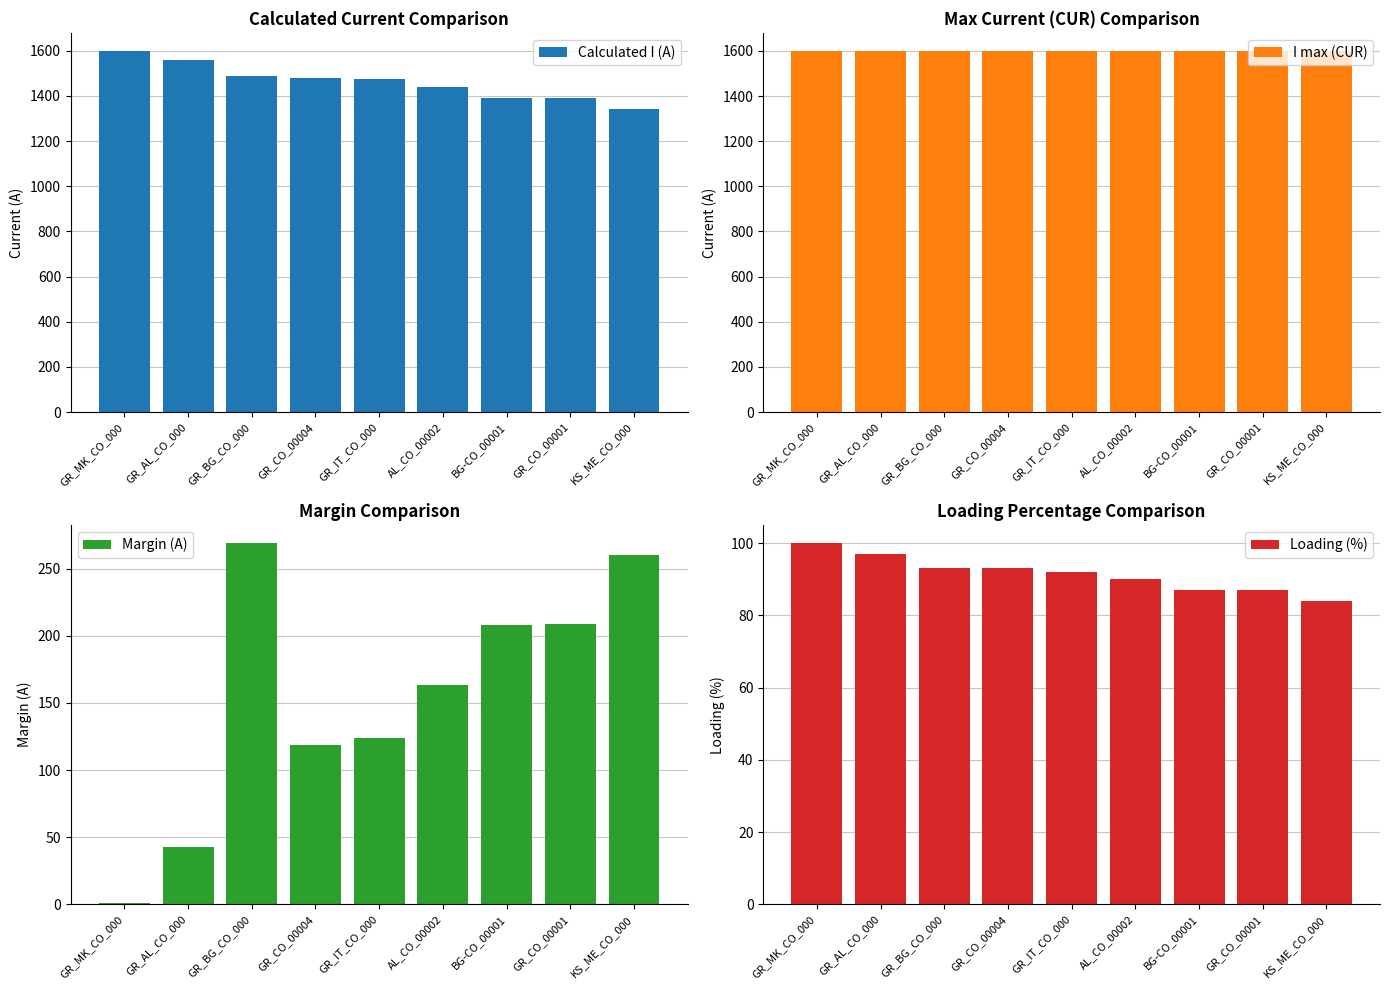

Which series has the largest range (max minus min)?

Calculated I (A)